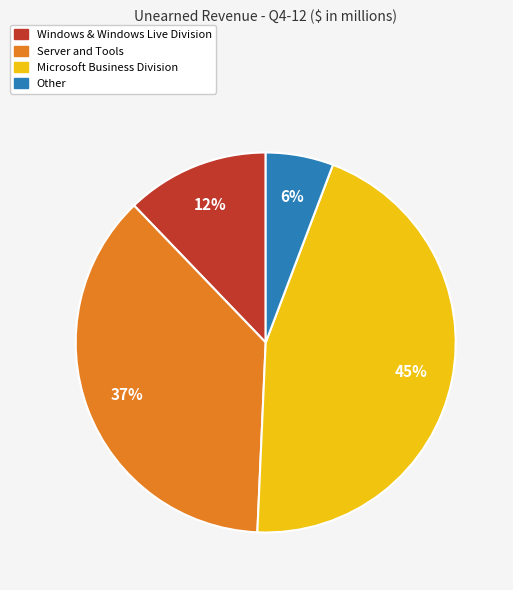

To the nearest percent, what is the combined percentage of Server and Tools and Microsoft Business Division?

82%